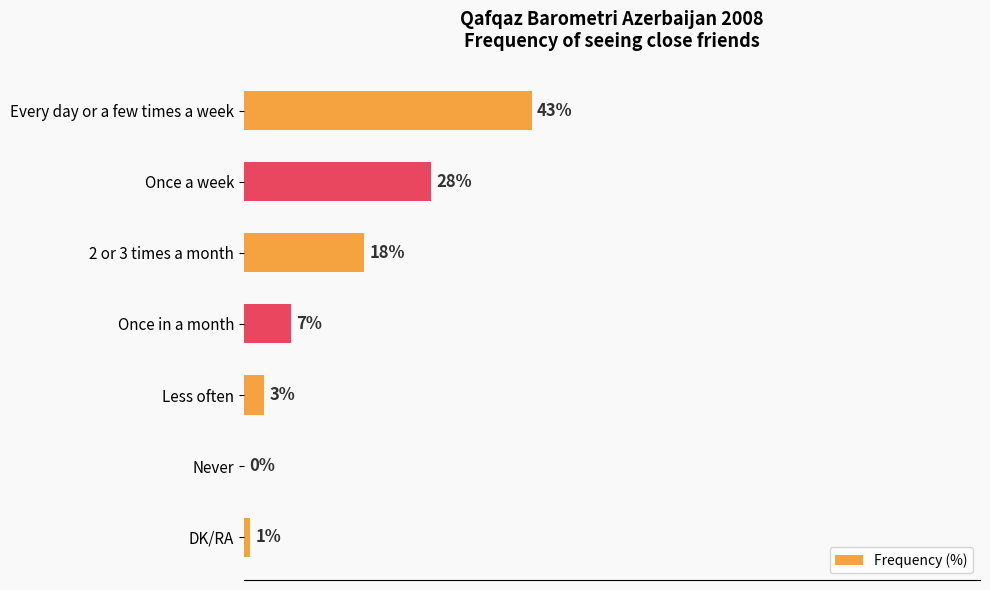

Where is the data nearest to the value 21?

2 or 3 times a month